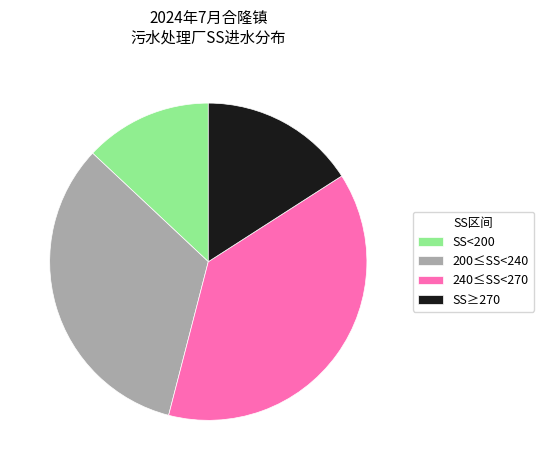

What is the largest slice in the pie chart?

240≤SS<270